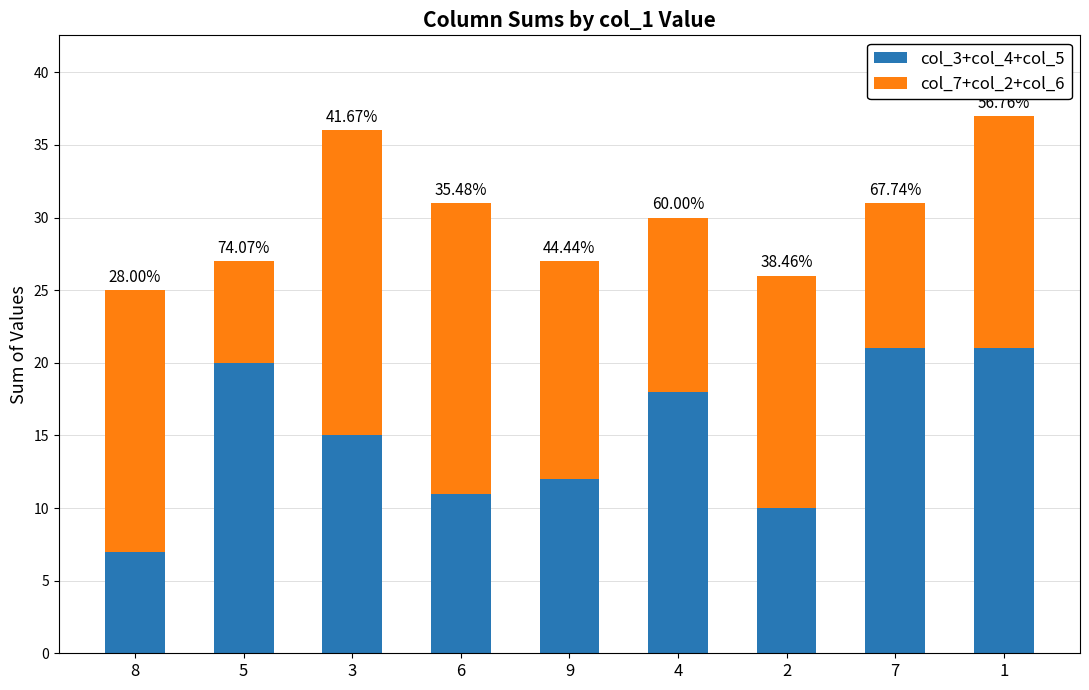

What is the difference between the second highest and second lowest values in the col_7+col_2+col_6 series?

10